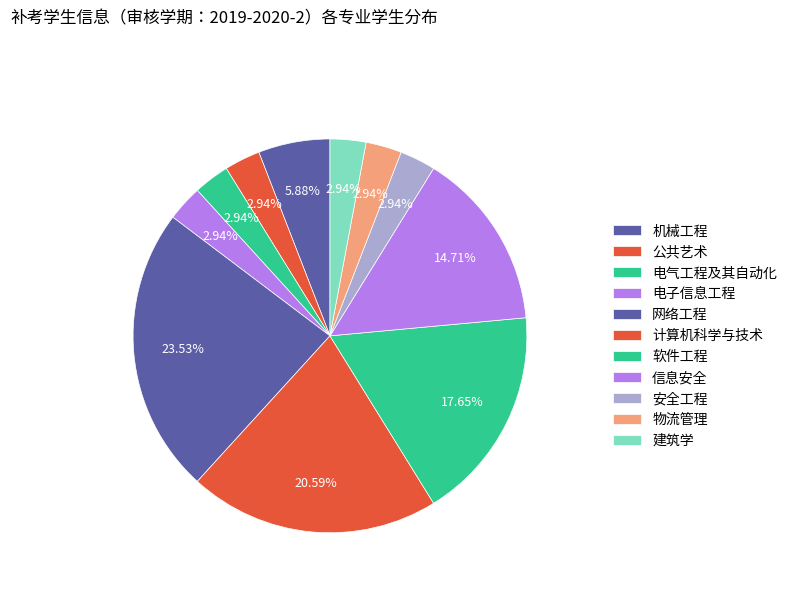

To the nearest percent, what percentage of the pie is 物流管理?

3%